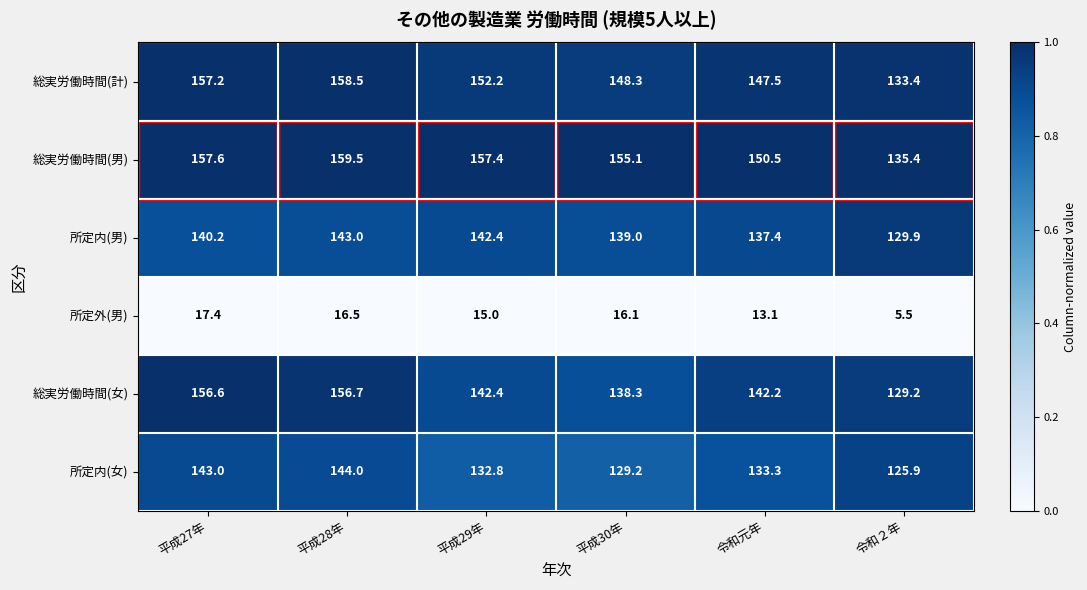

What is the total value across all series at 令和元年?

724.0